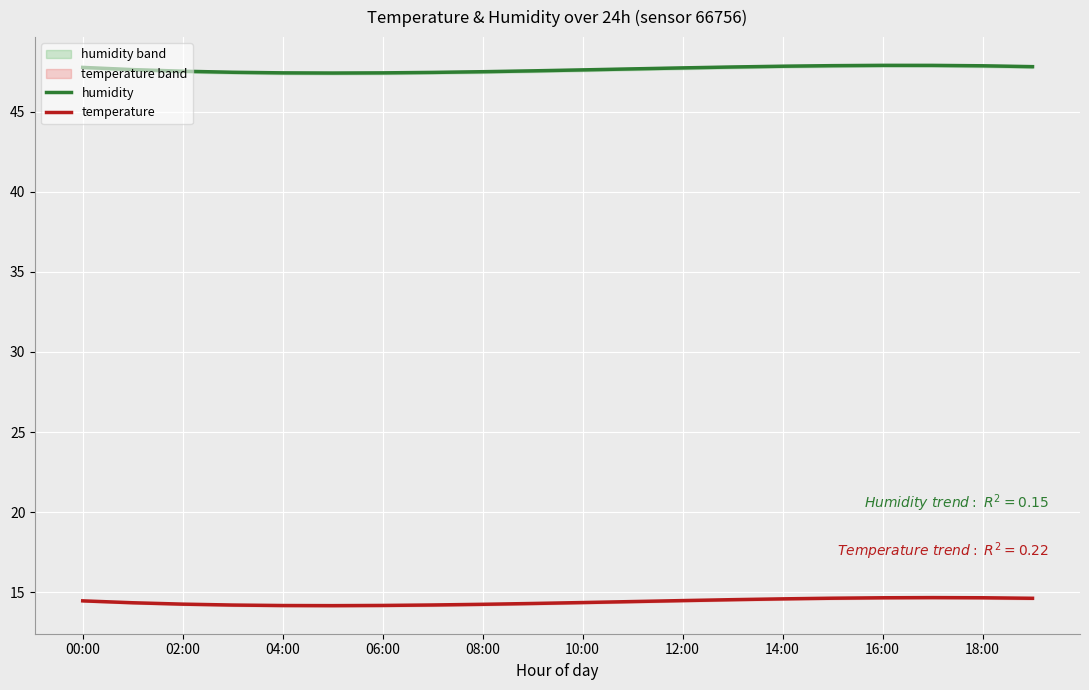

Which series has the largest range (max minus min)?

temperature